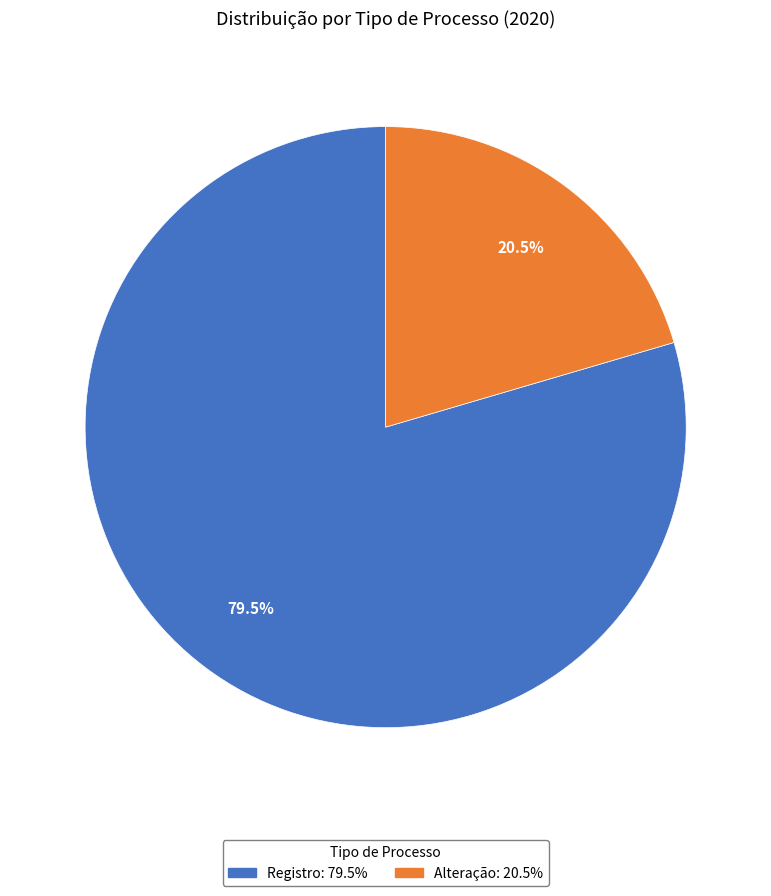

Rank the categories by value from highest to lowest.

Registro, Alteração